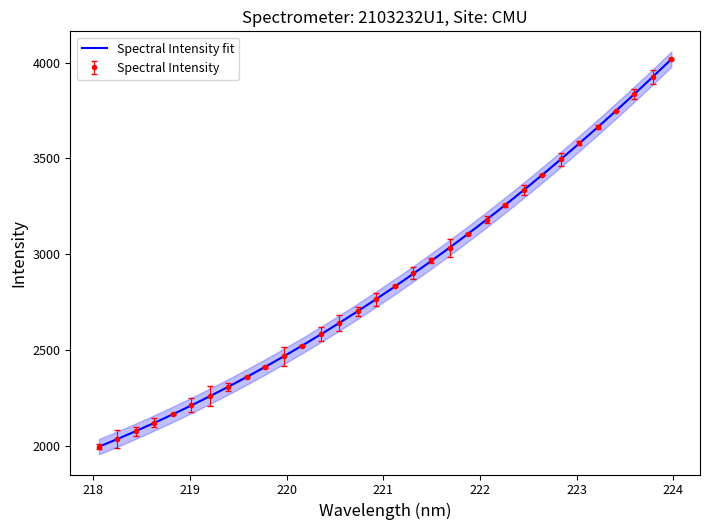

What is the greatest value displayed?

4019.1